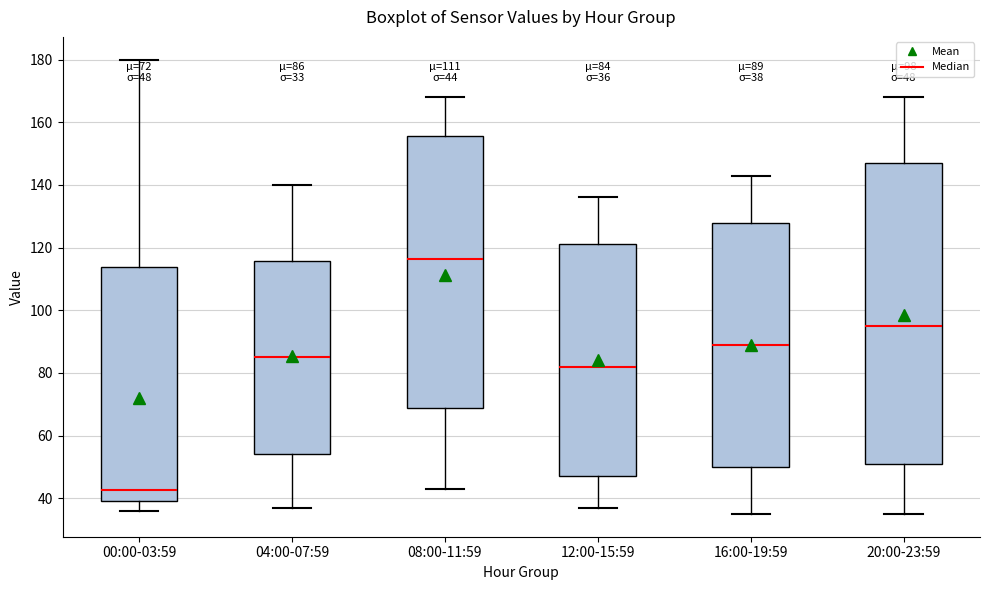

Which box is the tallest, from its lower edge to its upper edge?

20:00-23:59